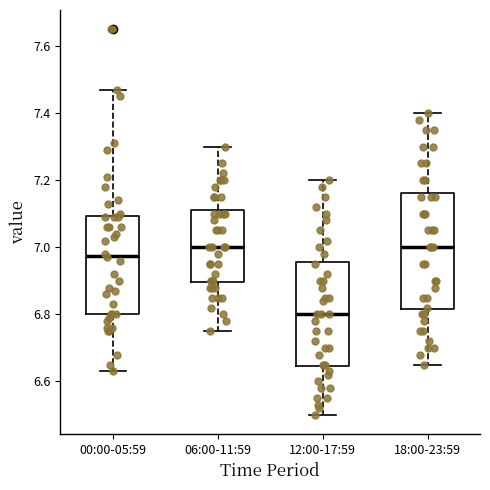

Reading left to right, transcribe this box plot: for each box, give where its median line is, the range the box spans, and where its two whiskers end, as read against the y-axis. The values are not printed on the chart, so give them approximately, as read against the axis.

00:00-05:59: median 6.98, box 6.80 to 7.10, whiskers 6.64 to 7.48
06:00-11:59: median 7.00, box 6.90 to 7.12, whiskers 6.76 to 7.30
12:00-17:59: median 6.80, box 6.64 to 6.96, whiskers 6.50 to 7.20
18:00-23:59: median 7.00, box 6.82 to 7.16, whiskers 6.66 to 7.40